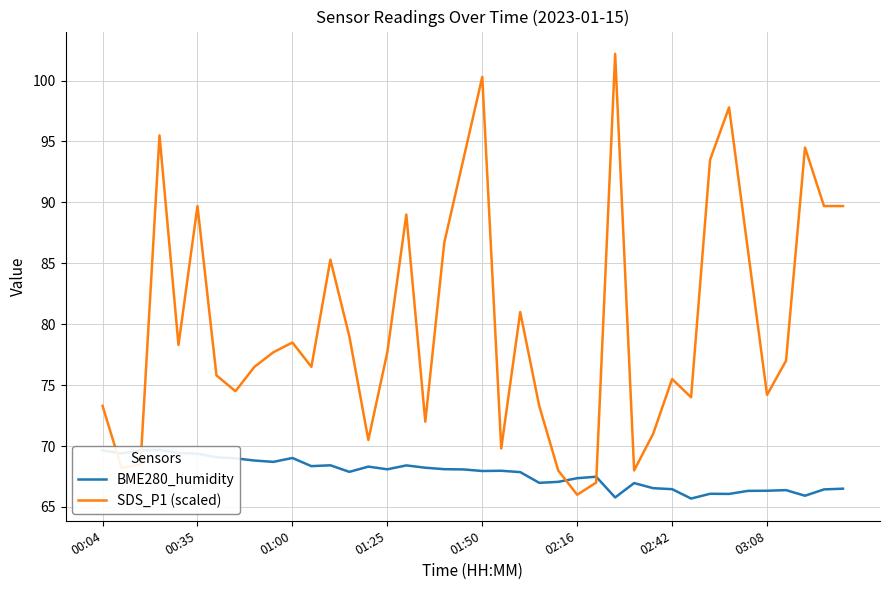

What is the lowest value of the SDS_P1 (scaled) series?

66.0